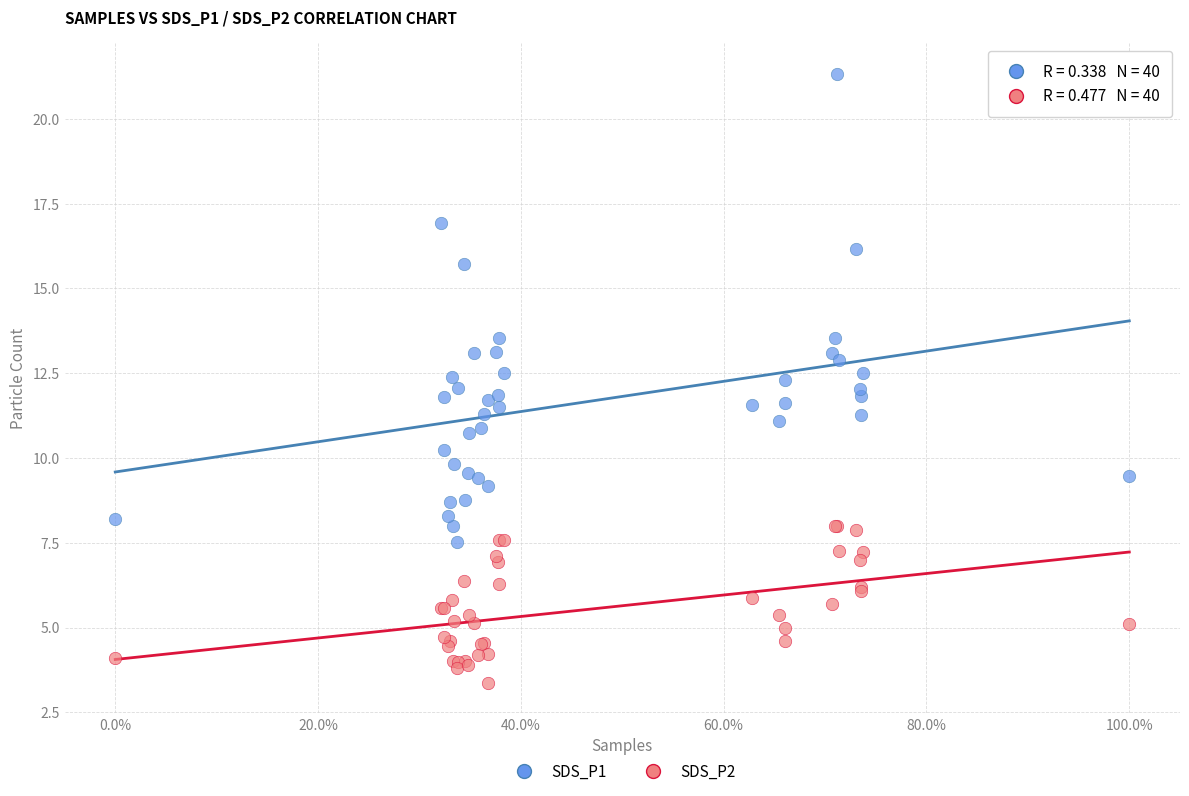

Which series has the largest Y range (max minus min)?

SDS_P1